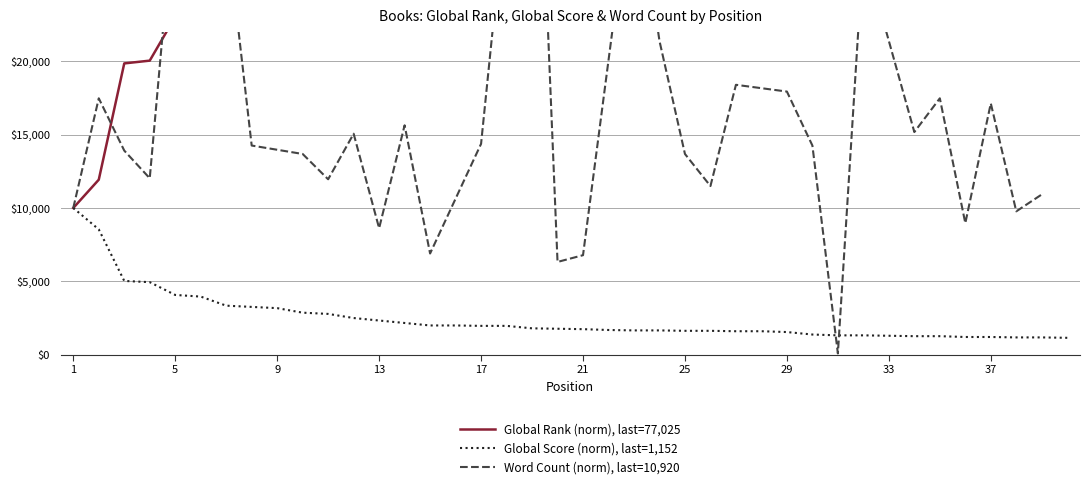

Which series has the largest range (max minus min)?

Global Rank